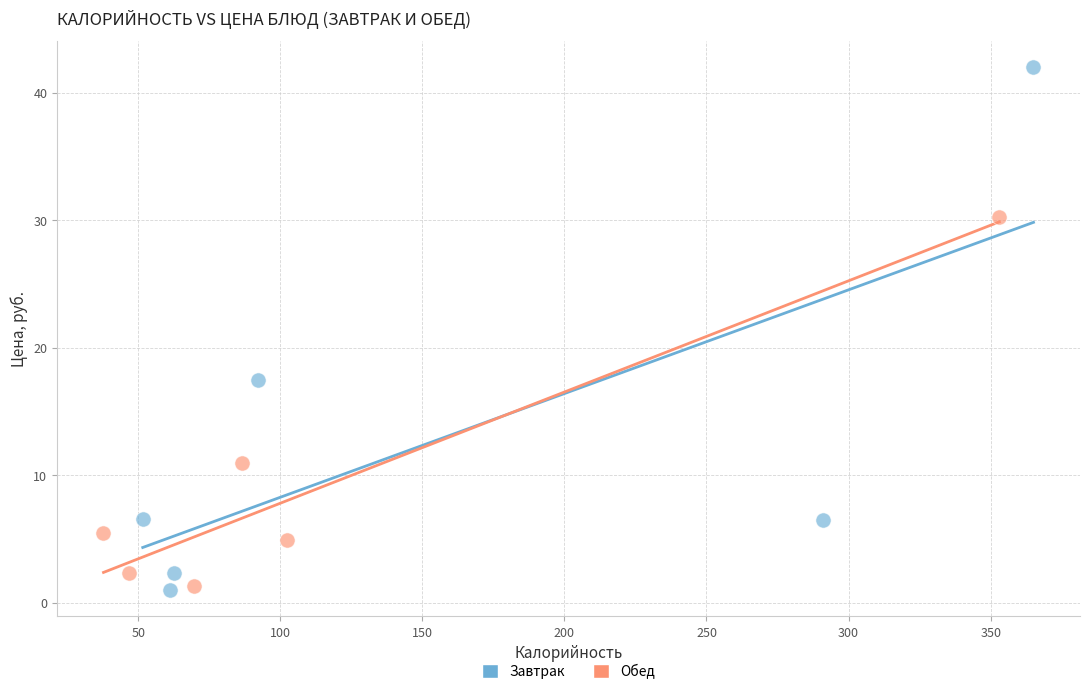

What are all the series names shown in the legend?

Завтрак, Обед